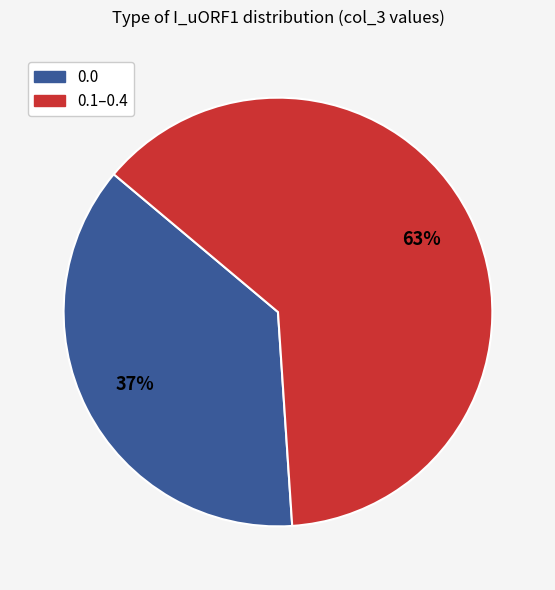

To the nearest percent, what portion does 0.0 represent?

37%